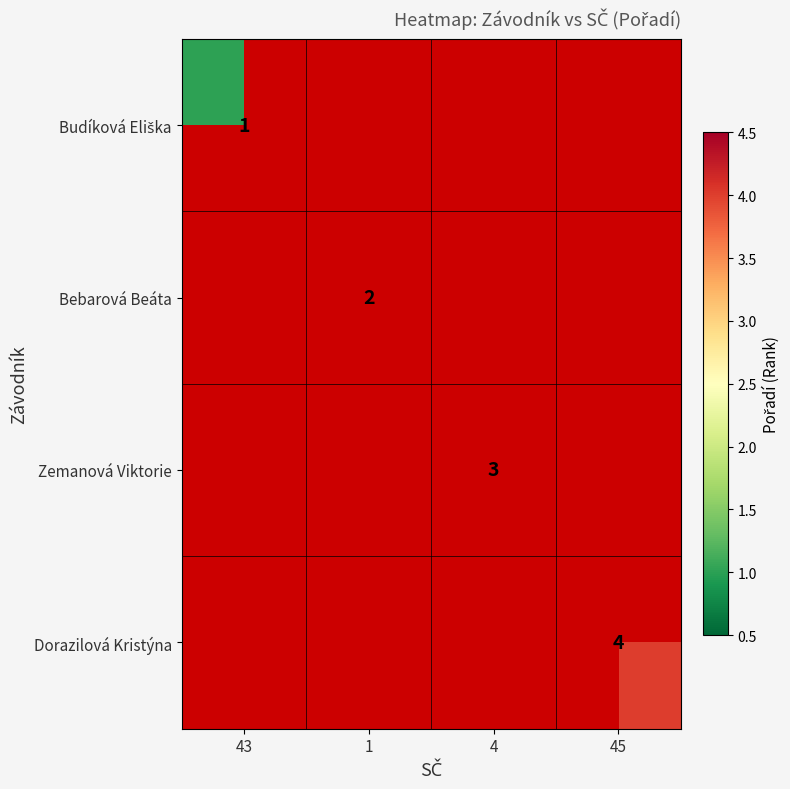

Which series has the largest range (max minus min)?

Budíková Eliška